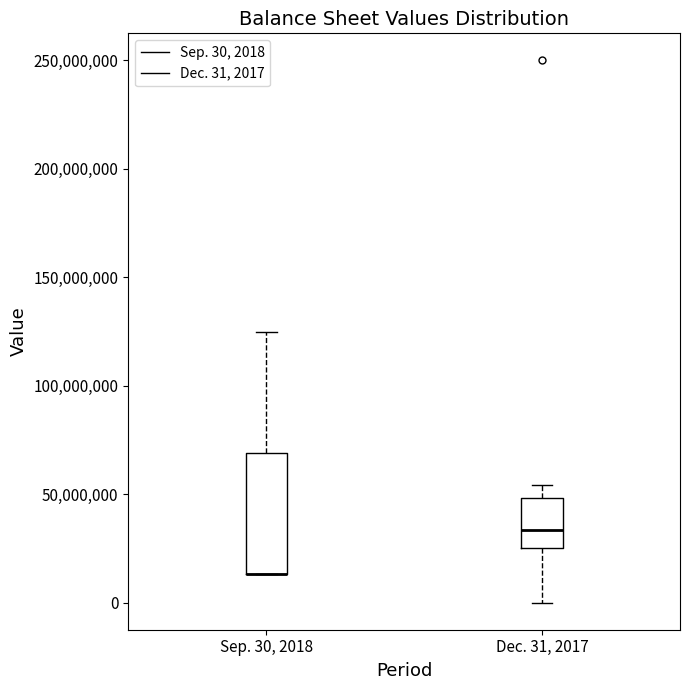

Reading left to right, transcribe this box plot: for each box, give where its median line is, the range the box spans, and where its two whiskers end, as read against the y-axis. The values are not printed on the chart, so give them approximately, as read against the axis.

Sep. 30, 2018: median 15000000 (drawn on the box's lower edge), box 15000000 to 70000000, whiskers 15000000 to 125000000
Dec. 31, 2017: median 35000000, box 25000000 to 50000000, whiskers 0 to 55000000